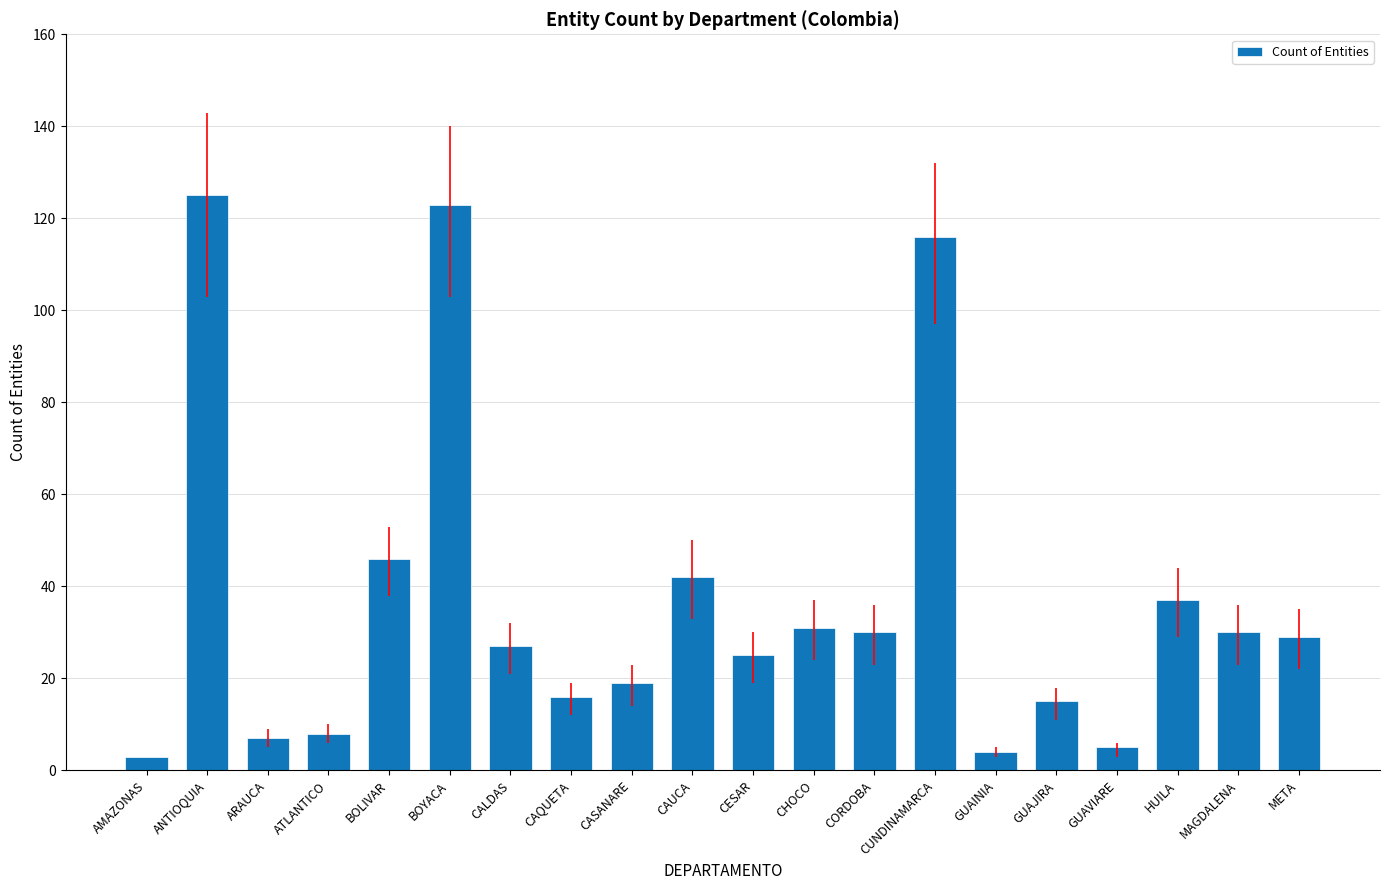

What is the label of the 9th bar from the left?

CASANARE